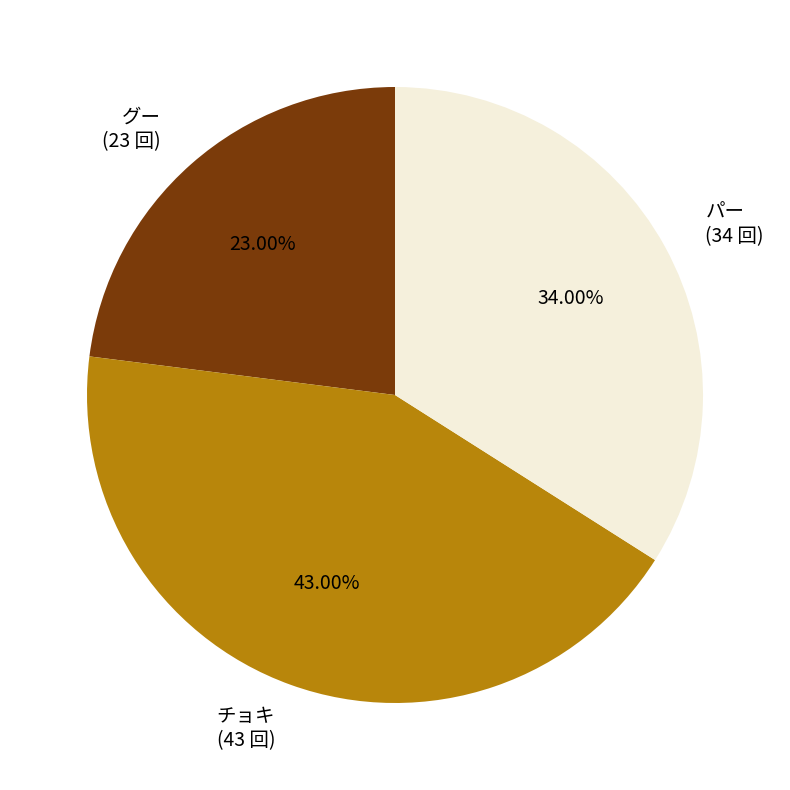

How many slices are in this pie chart?

3